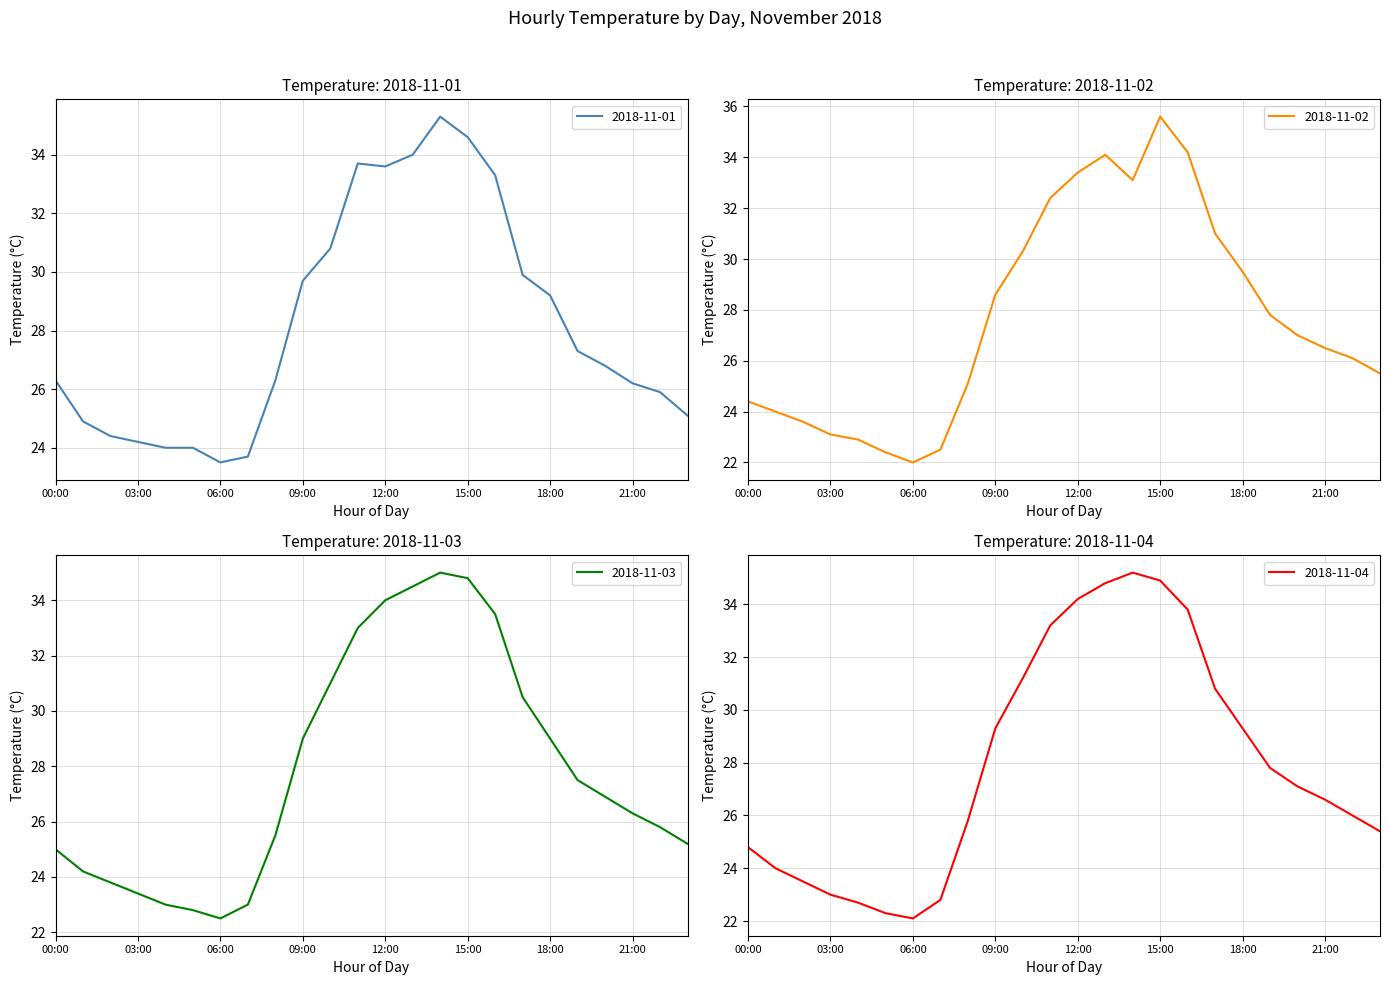

What is the value of the 2018-11-03 point at the 1st from the left?

25.0